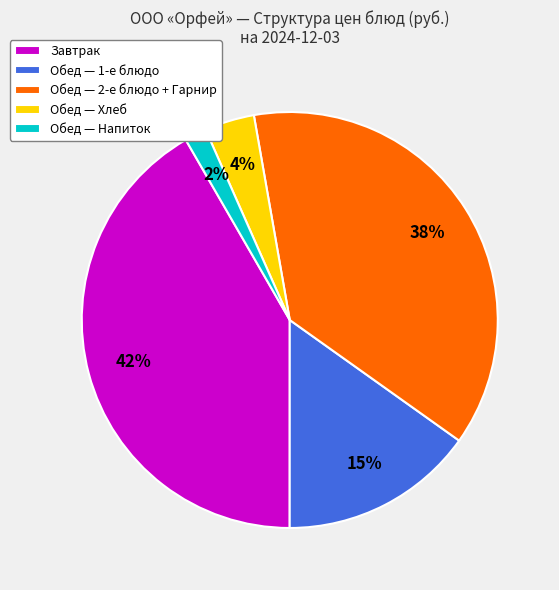

Do Обед — Напиток and Завтрак together represent more than half of the pie?

No